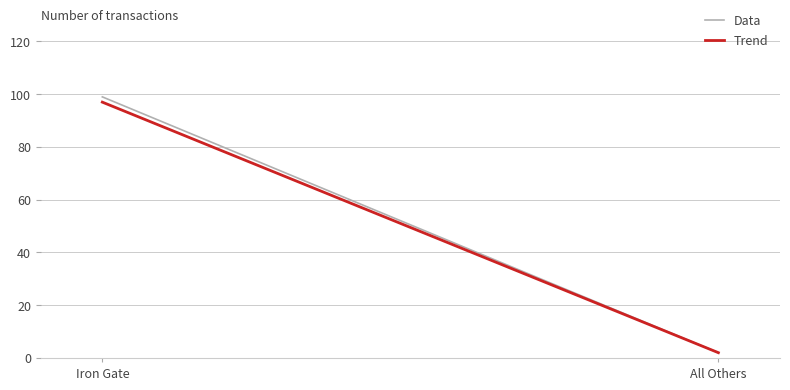

What is the difference between the Data values at Iron Gate and All Others?

97